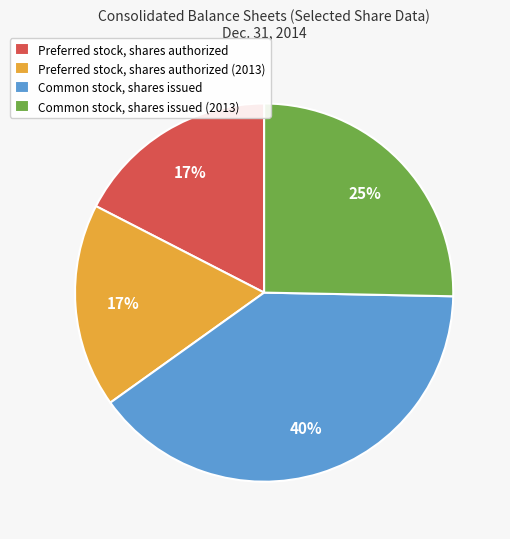

True or false: Common stock, shares issued (2013) accounts for 33% of the total.

False